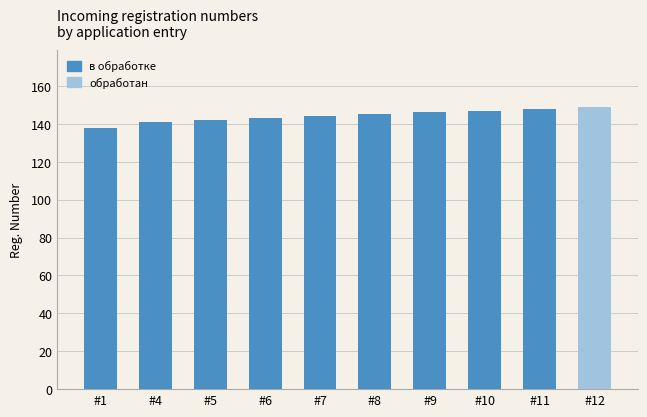

What is the maximum value shown in the chart?

149